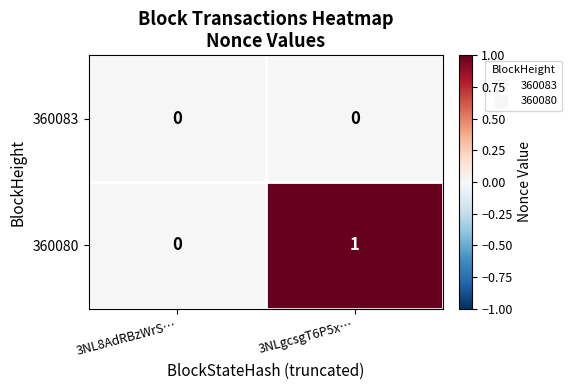

Rank the series by their maximum value, from highest to lowest.

360080, 360083